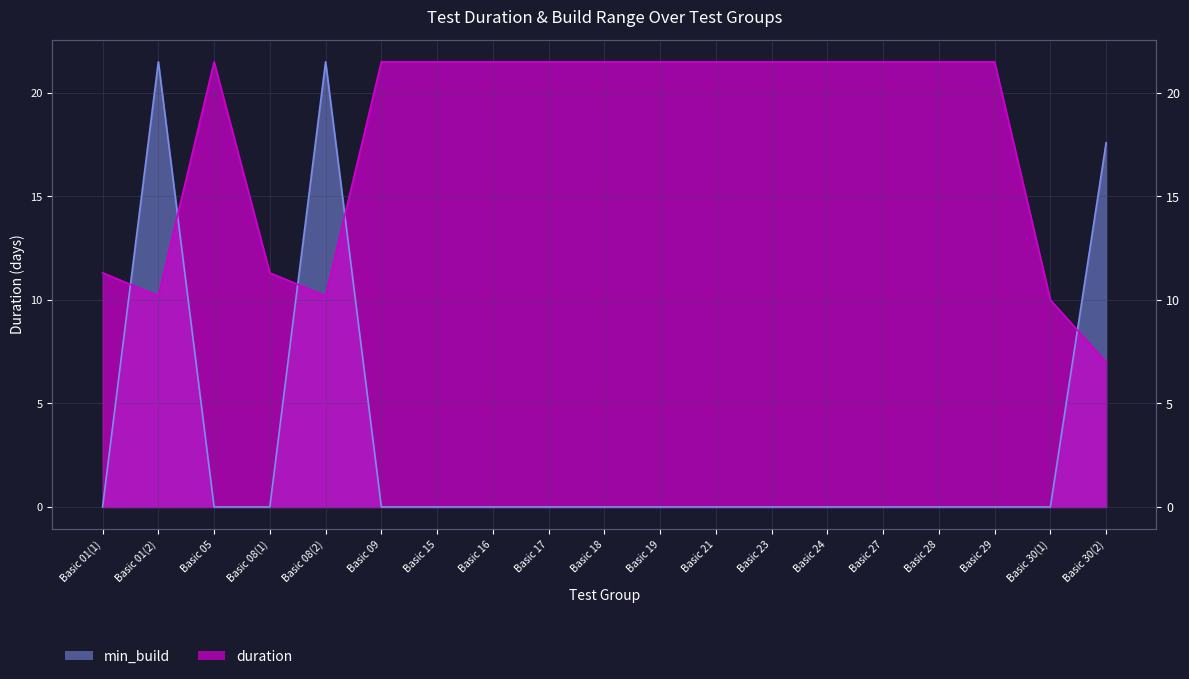

What is the lowest value of the duration series?

7.0